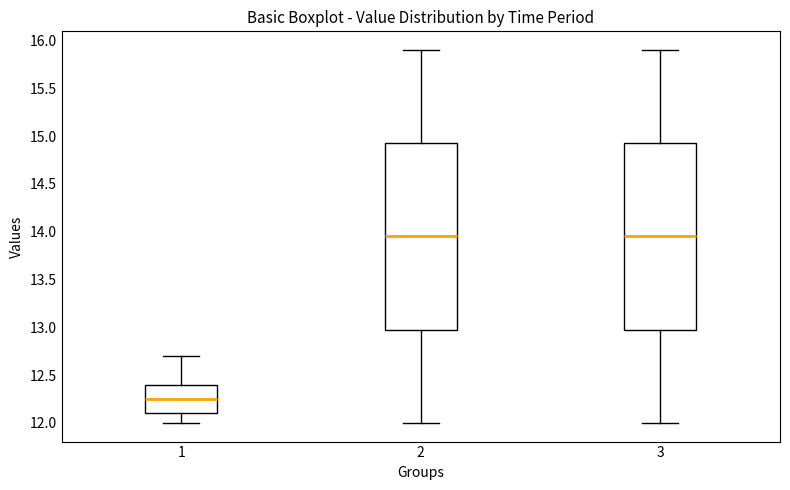

Where does the upper whisker of the box at x = 1 end on the y-axis? The values are not printed on the chart, so give them approximately, as read against the axis.

12.70